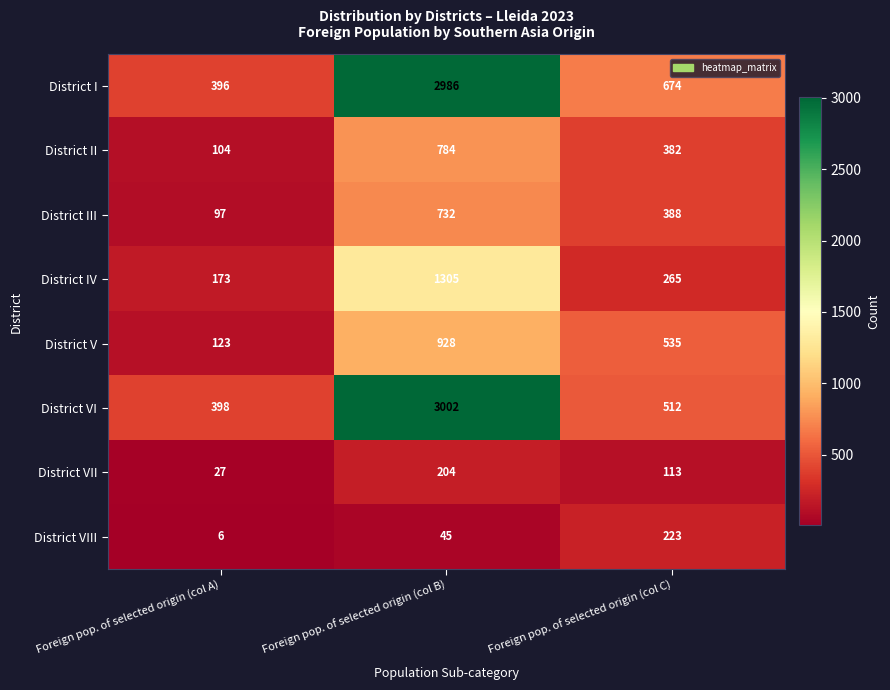

At which category is the sum across all series the highest?

Foreign pop. of selected origin (col B)